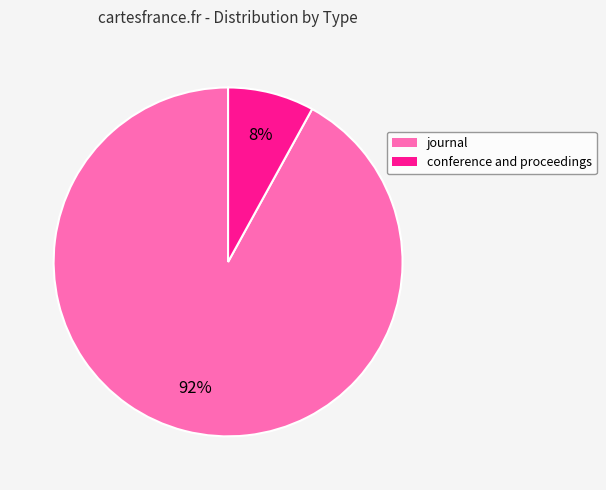

Is the sum of conference and proceedings and journal greater than half?

Yes